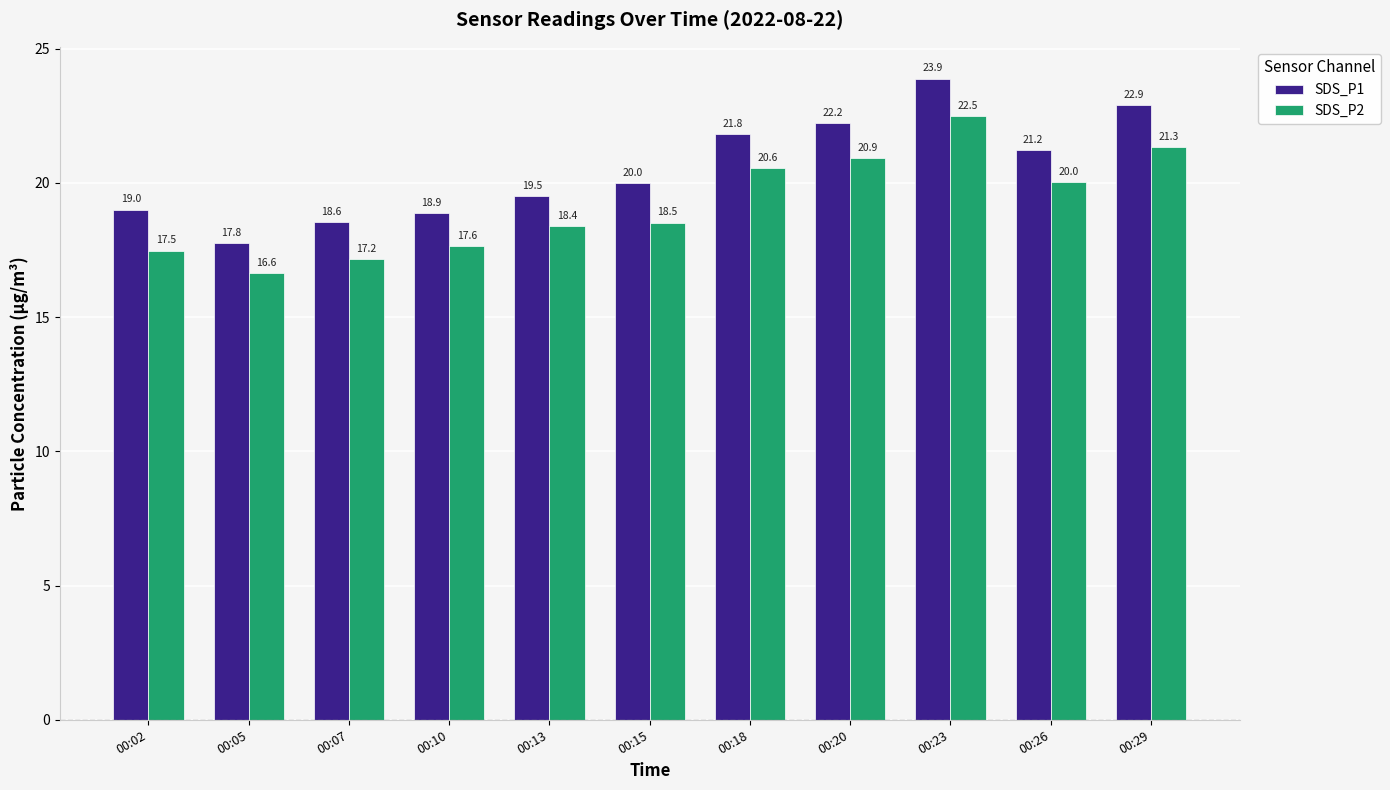

Is the value of SDS_P1 at 00:23 greater than the value of SDS_P2 at 00:29?

Yes